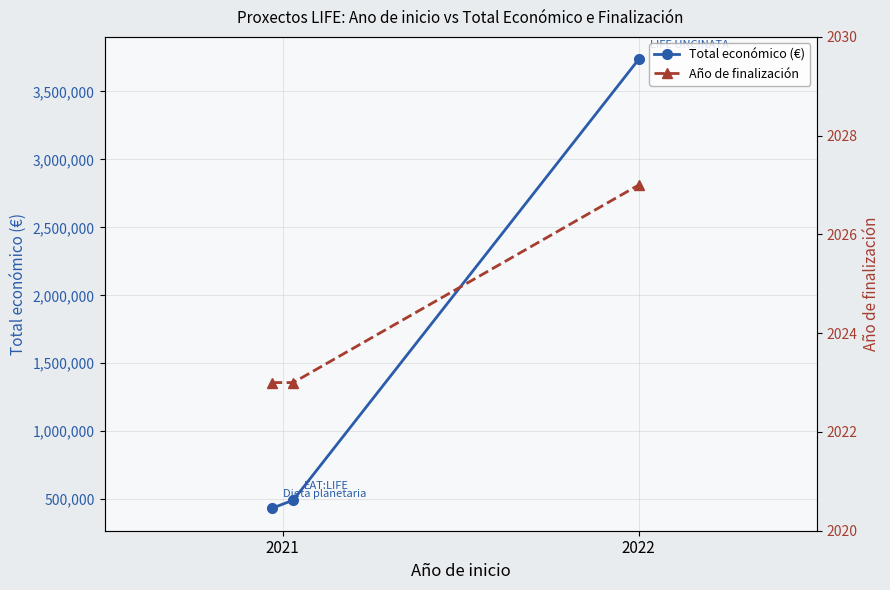

What is the difference between the Año de finalización values at 2021 and 2?

4